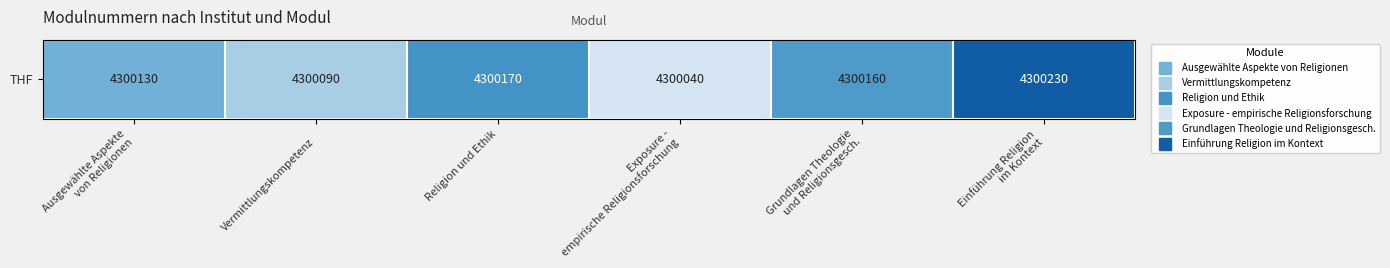

List the labels in order of value, largest first.

Einführung Religion
im Kontext, Religion und Ethik, Grundlagen Theologie
und Religionsgesch., Ausgewählte Aspekte
von Religionen, 
Vermittlungskompetenz, Exposure -
empirische Religionsforschung